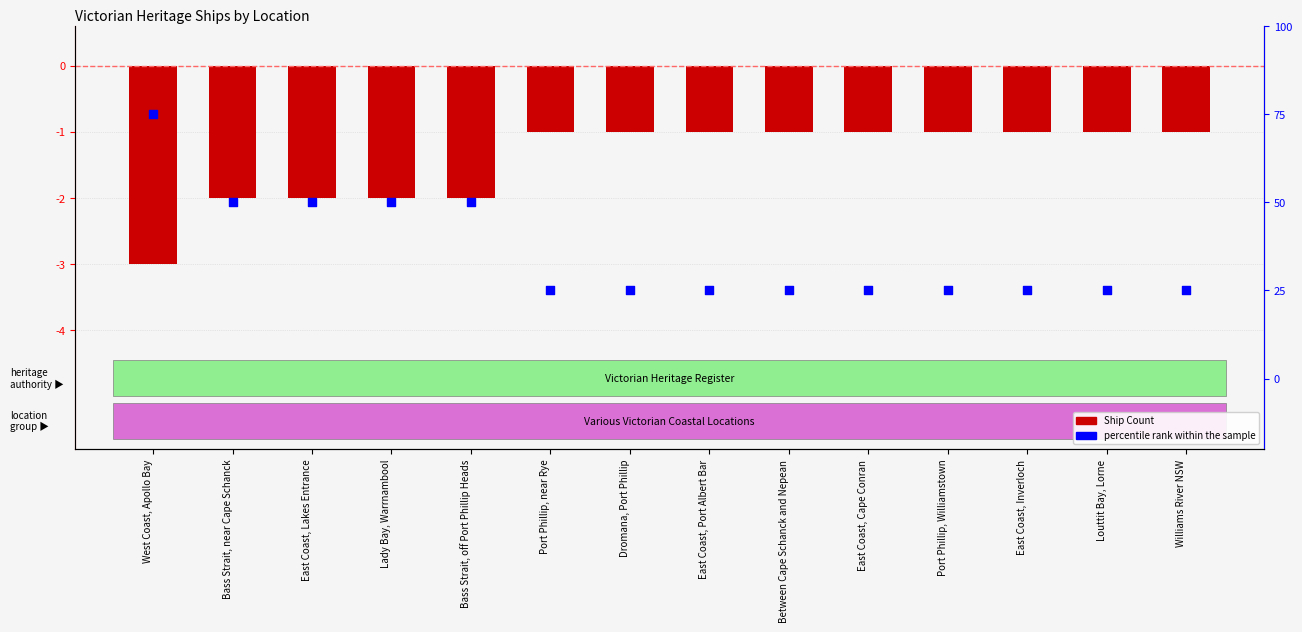

Which series has the widest spread of Y values?

percentile rank within the sample